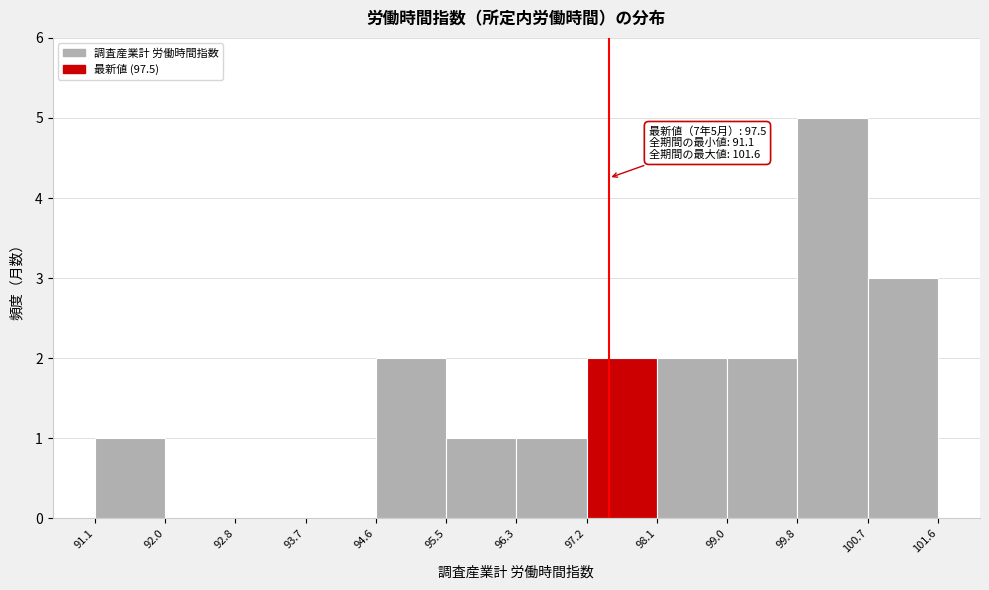

Which range on the x-axis has the tallest bar?

99.8 to 100.7